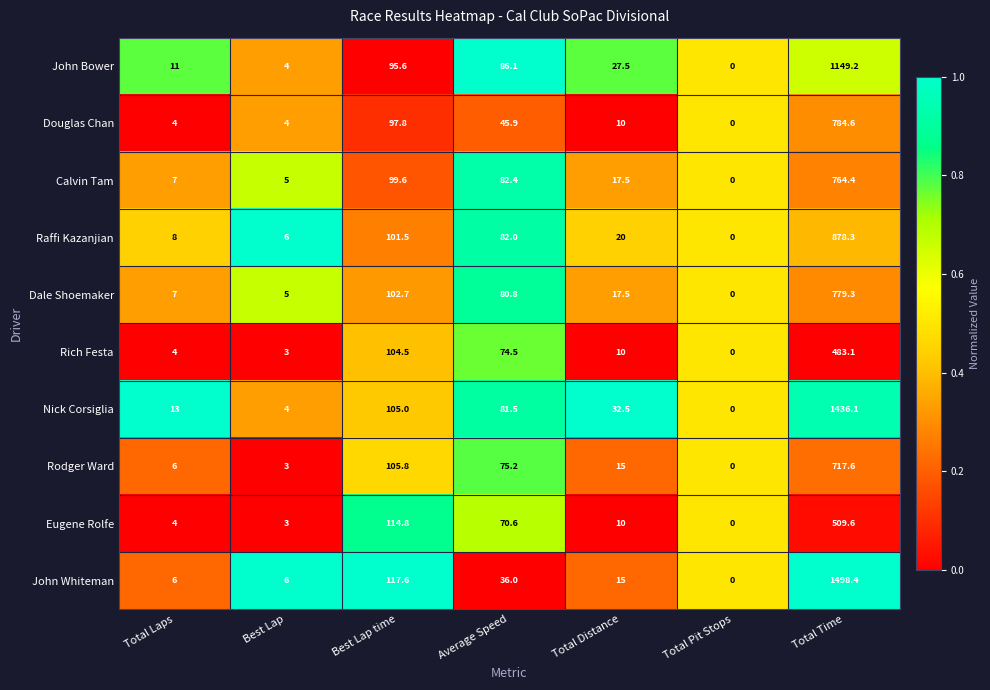

What is the difference between the maximum and minimum values in the Nick Corsiglia series?

1436.1